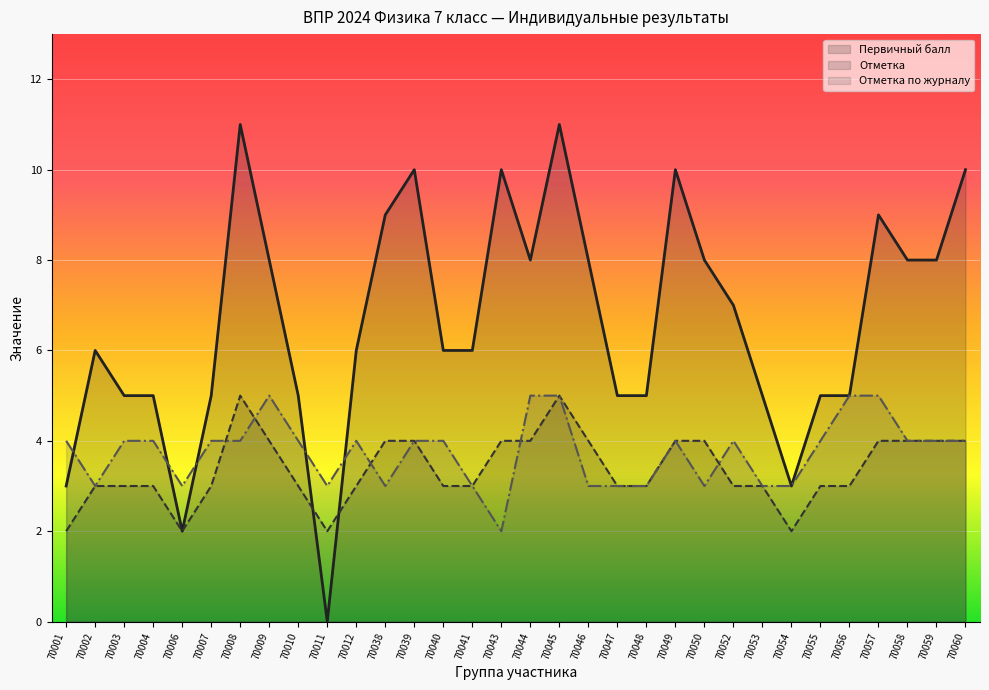

Reading left to right, extract all data points from this chart.

Первичный балл: 3	6	5	5	2	5	11	8	5	0	6	9	10	6	6	10	8	11	8	5	5	10	8	7	5	3	5	5	9	8	8	10
Отметка: 2	3	3	3	2	3	5	4	3	2	3	4	4	3	3	4	4	5	4	3	3	4	4	3	3	2	3	3	4	4	4	4
Отметка по журналу: 4	3	4	4	3	4	4	5	4	3	4	3	4	4	3	2	5	5	3	3	3	4	3	4	3	3	4	5	5	4	4	4